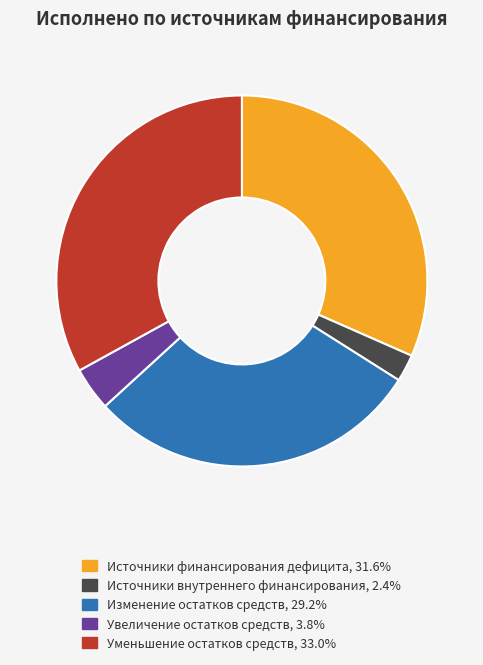

Is there a majority slice in this chart?

No